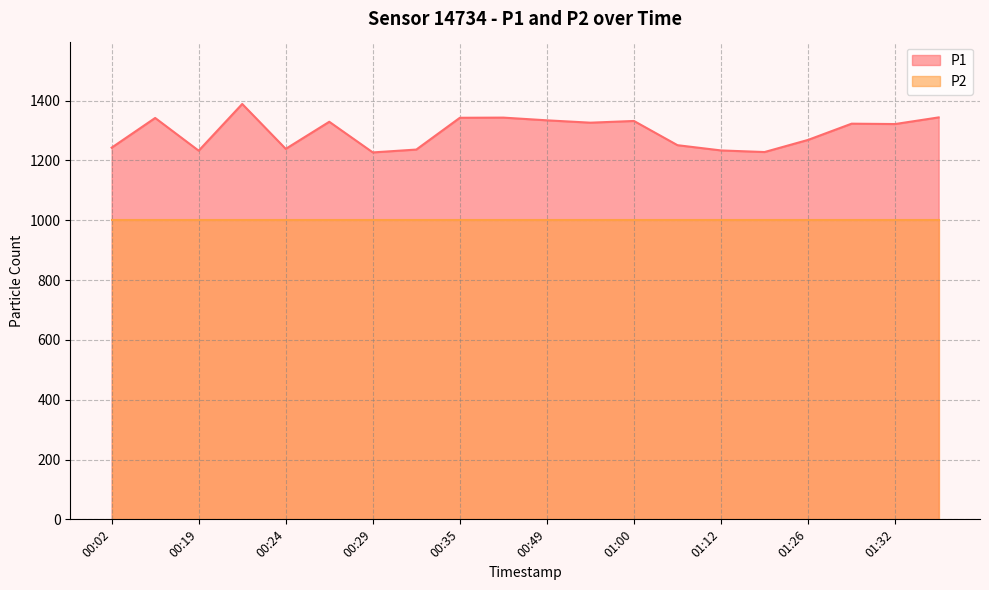

Where is the data nearest to the value 1307?

01:32